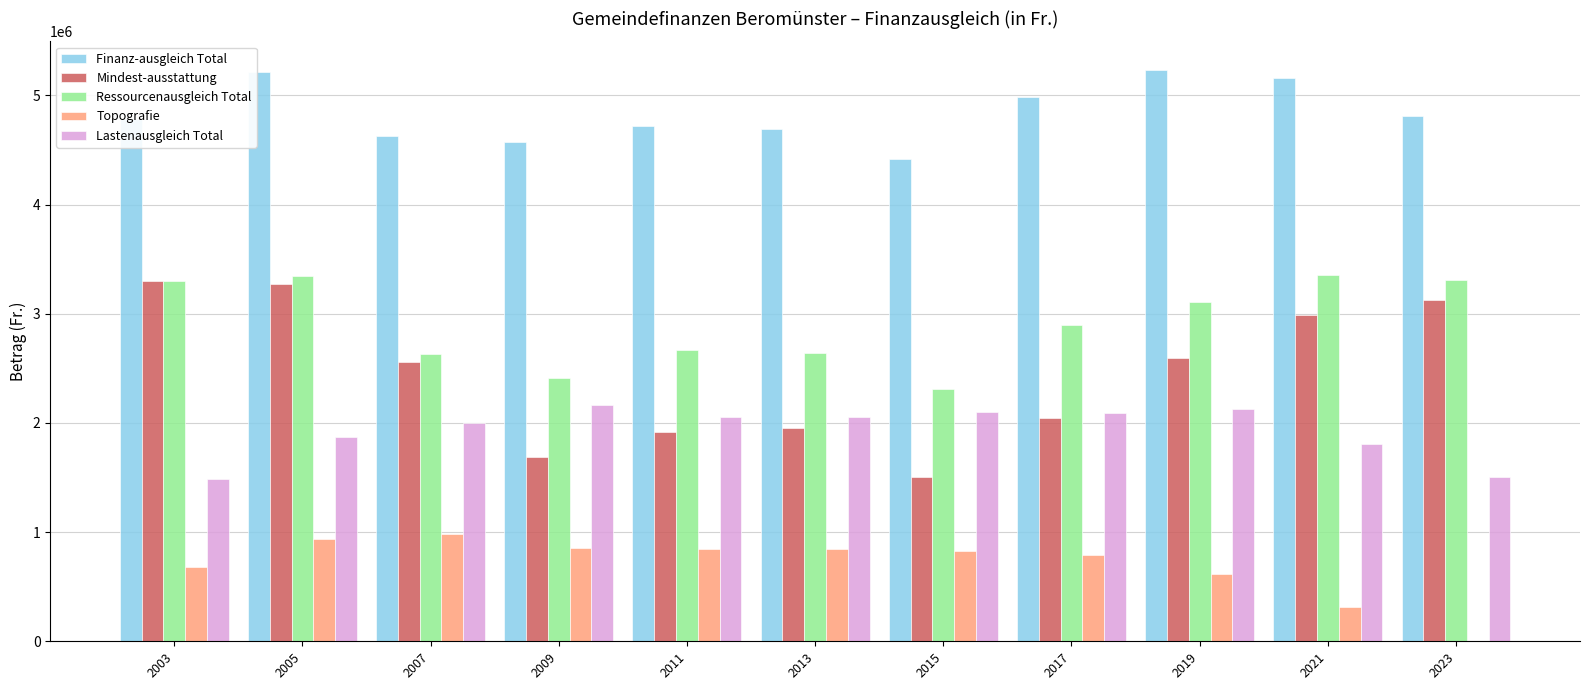

The value of Finanz-ausgleich Total at 2005 is 5210941. True or false?

True